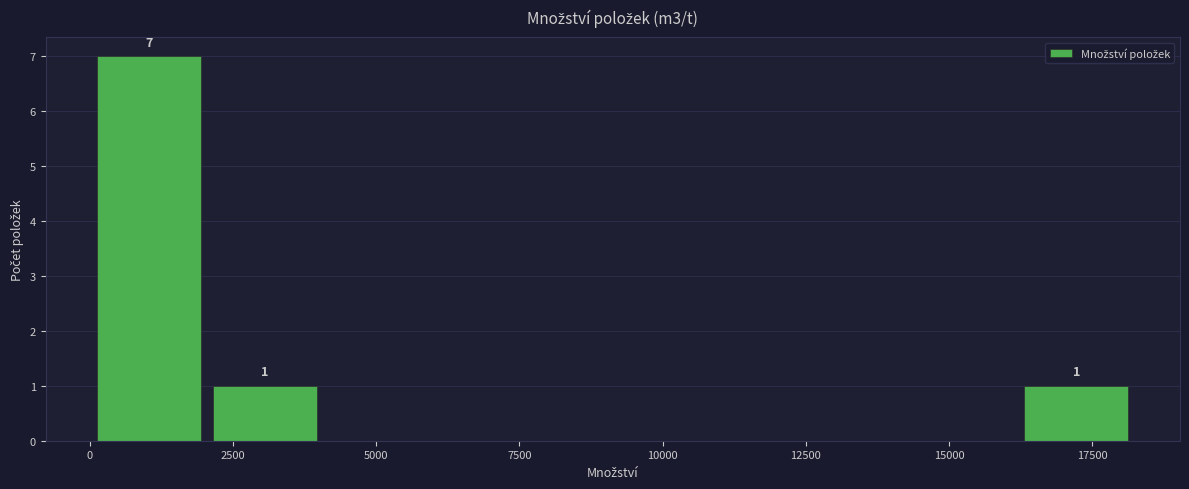

Which range on the x-axis has the tallest bar?

0 to 2000